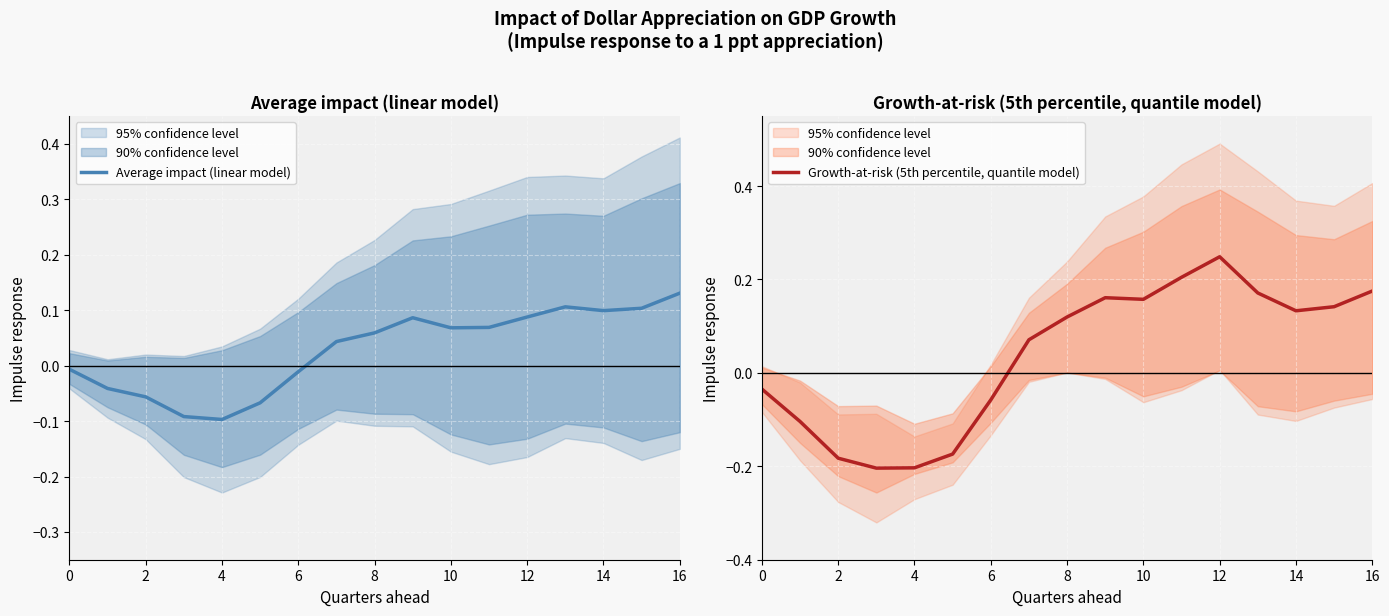

How many intersections are there between Average impact (linear model) and Growth-at-risk (5th percentile, quantile model)?

1